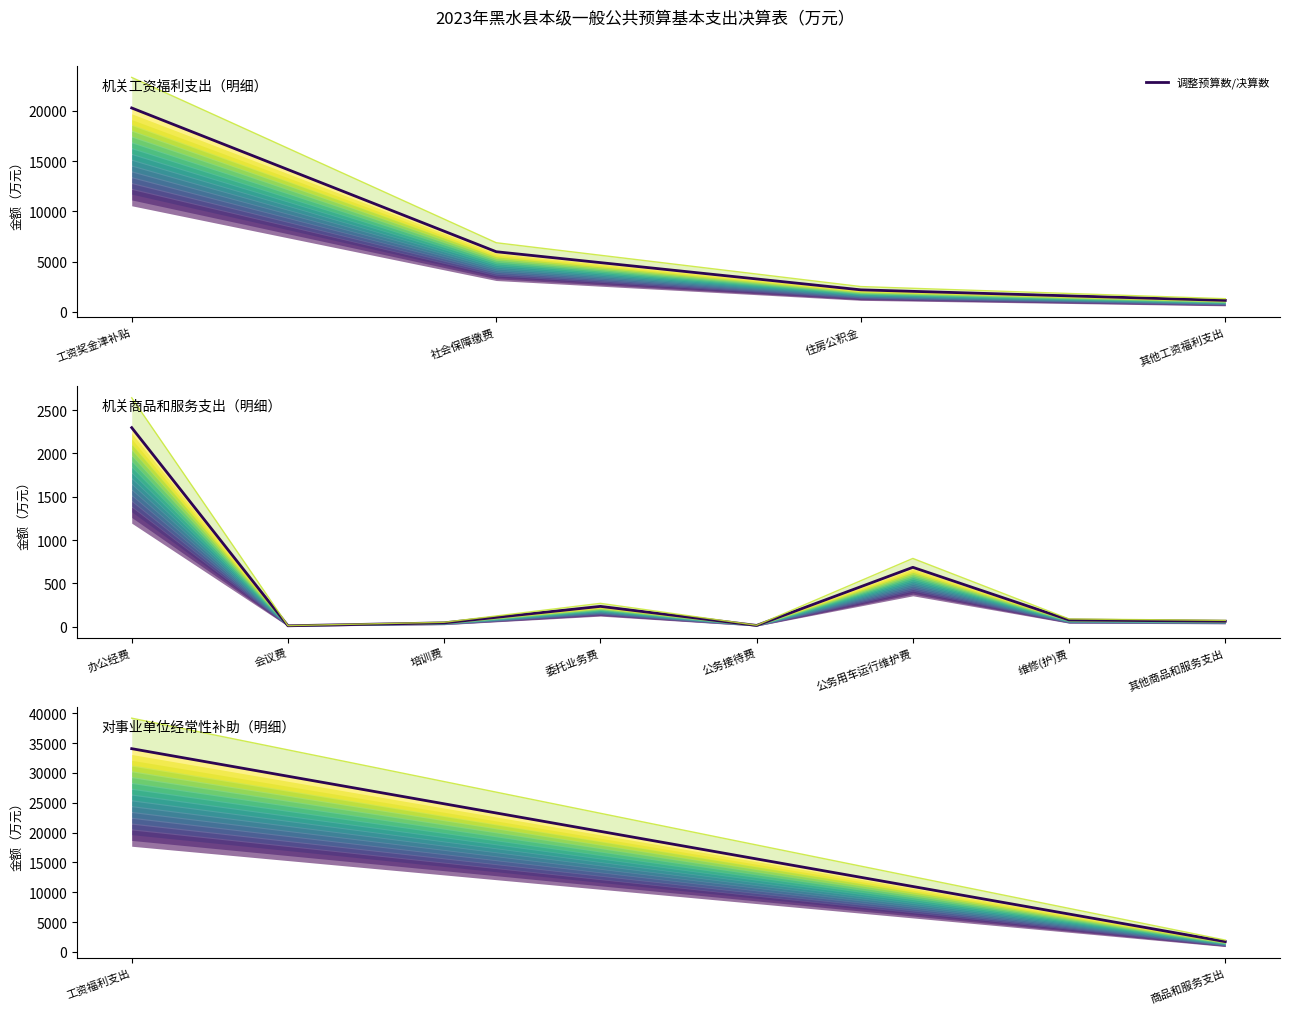

At which label is the value closest to 17899?

工资福利支出